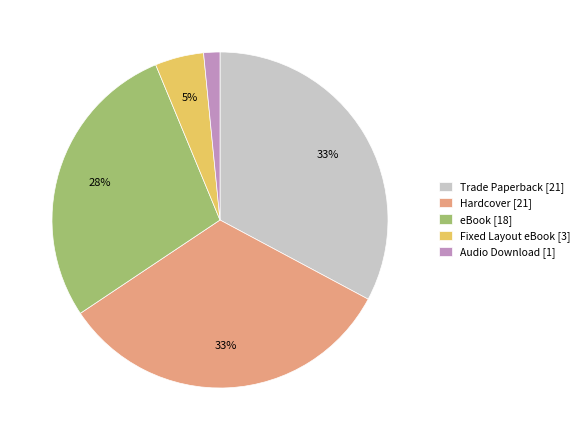

Do Audio Download [1] and Fixed Layout eBook [3] together represent more than half of the pie?

No